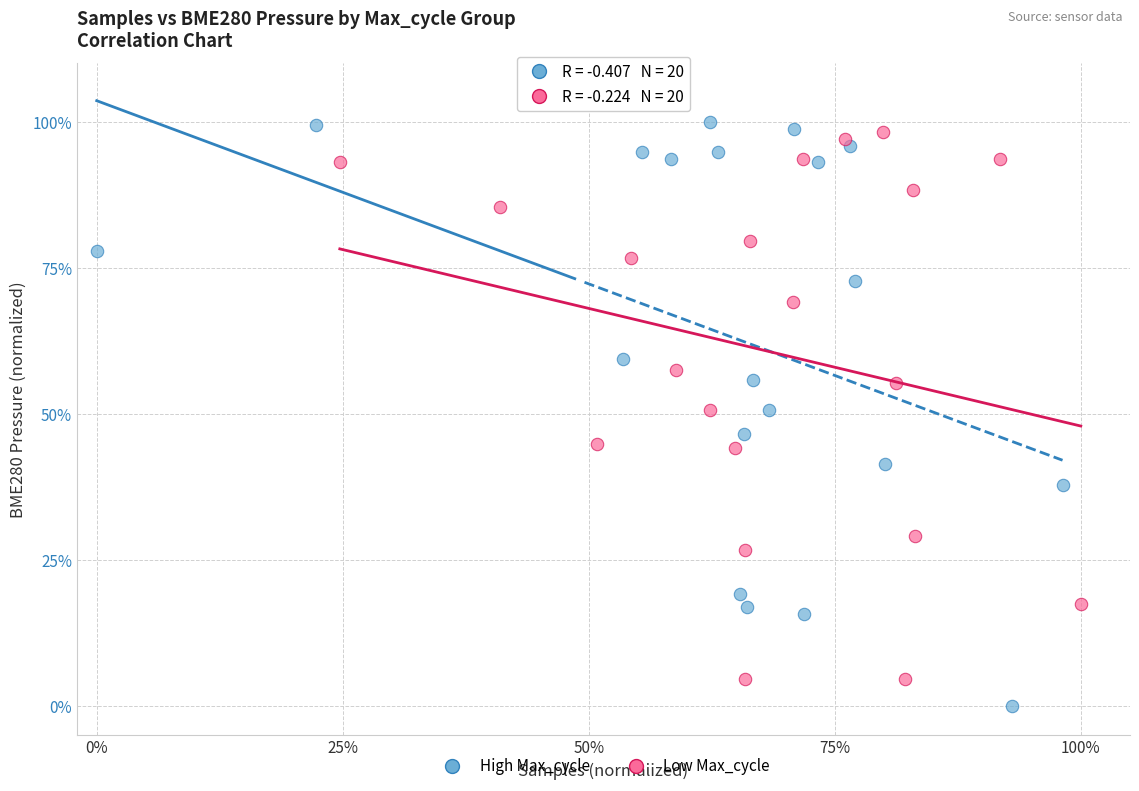

Which series contains the highest Y value?

High Max_cycle